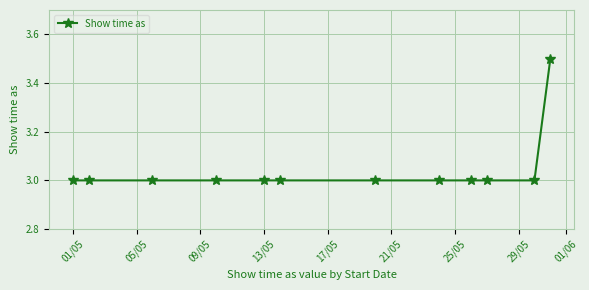

What is the average value?

3.0